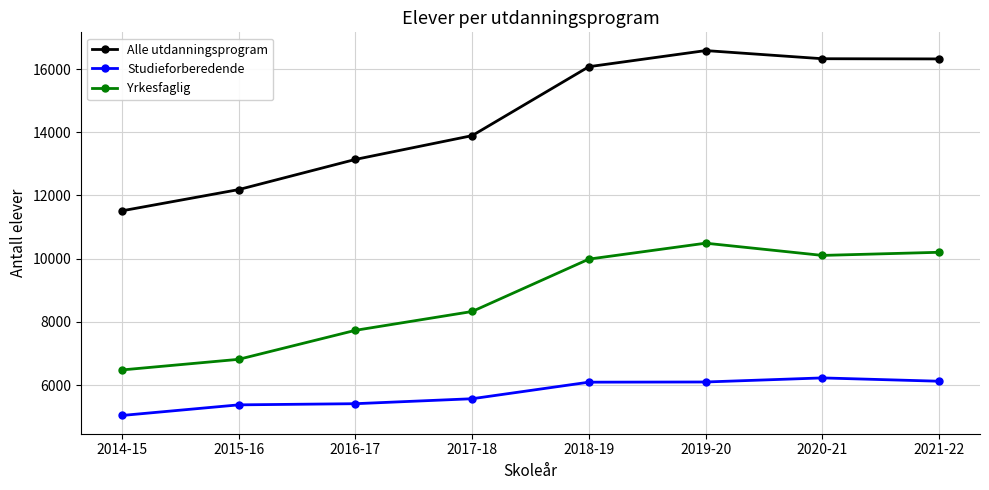

What value does the Alle utdanningsprogram series have at 2019-20, to the nearest 100?

16600